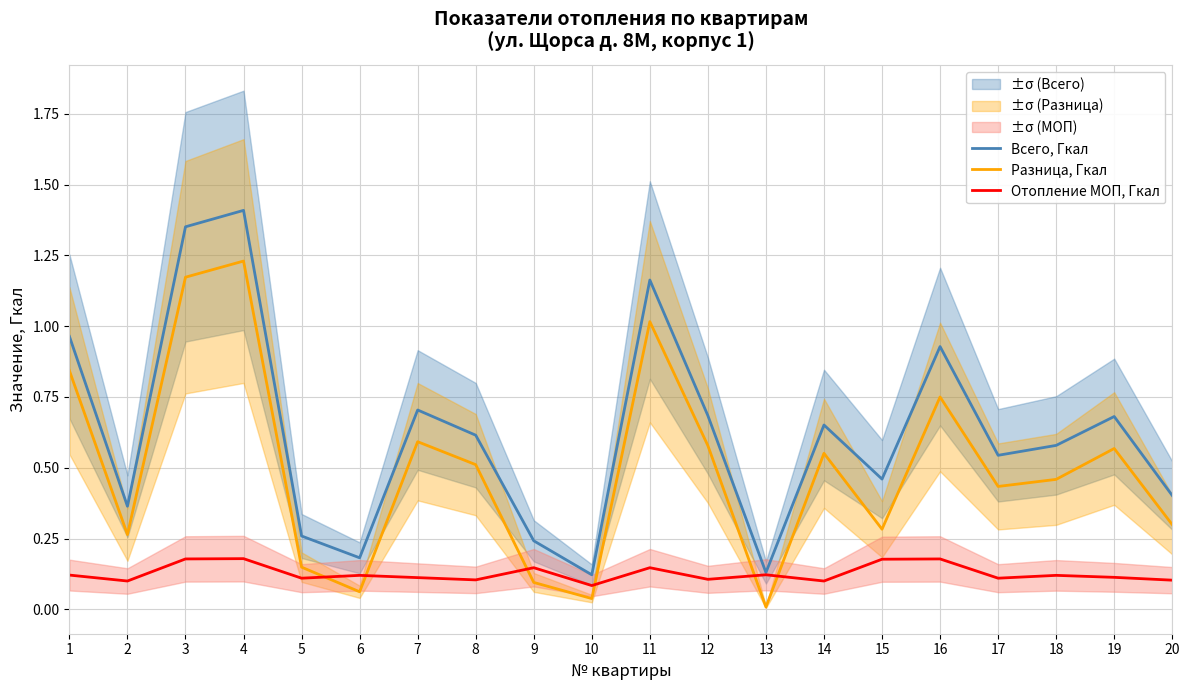

How many times do Отопление МОП, Гкал and Разница, Гкал cross each other?

6